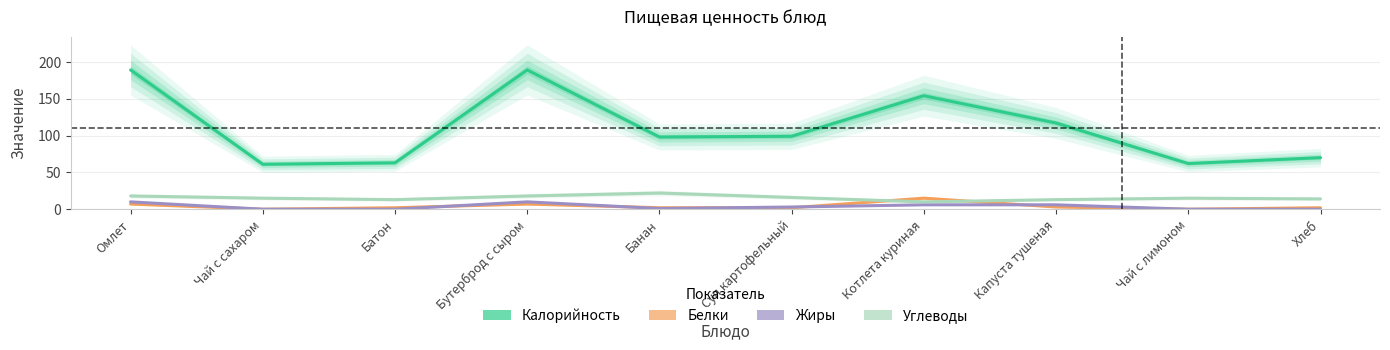

Reading left to right, what are all the values shown in this chart?

Калорийность: Омлет=189	Чай с сахаром=61	Батон=63	Бутерброд с сыром=189	Банан=98	Суп картофельный=99	Котлета куриная=154	Капуста тушеная=117	Чай с лимоном=62	Хлеб=70
Белки: Омлет=7	Чай с сахаром=0	Батон=2	Бутерброд с сыром=7	Банан=2	Суп картофельный=2	Котлета куриная=15	Капуста тушеная=3	Чай с лимоном=0	Хлеб=2
Жиры: Омлет=10	Чай с сахаром=0	Батон=0	Бутерброд с сыром=10	Банан=1	Суп картофельный=3	Котлета куриная=6	Капуста тушеная=6	Чай с лимоном=0	Хлеб=0
Углеводы: Омлет=18	Чай с сахаром=15	Батон=13	Бутерброд с сыром=18	Банан=22	Суп картофельный=16	Котлета куриная=10	Капуста тушеная=13	Чай с лимоном=15	Хлеб=14